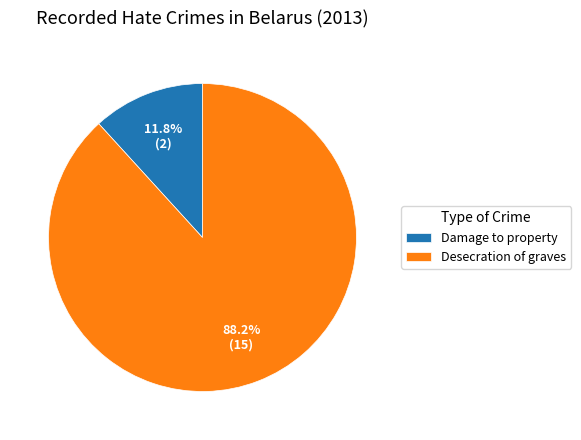

True or false: Damage to property accounts for 1% of the total.

False